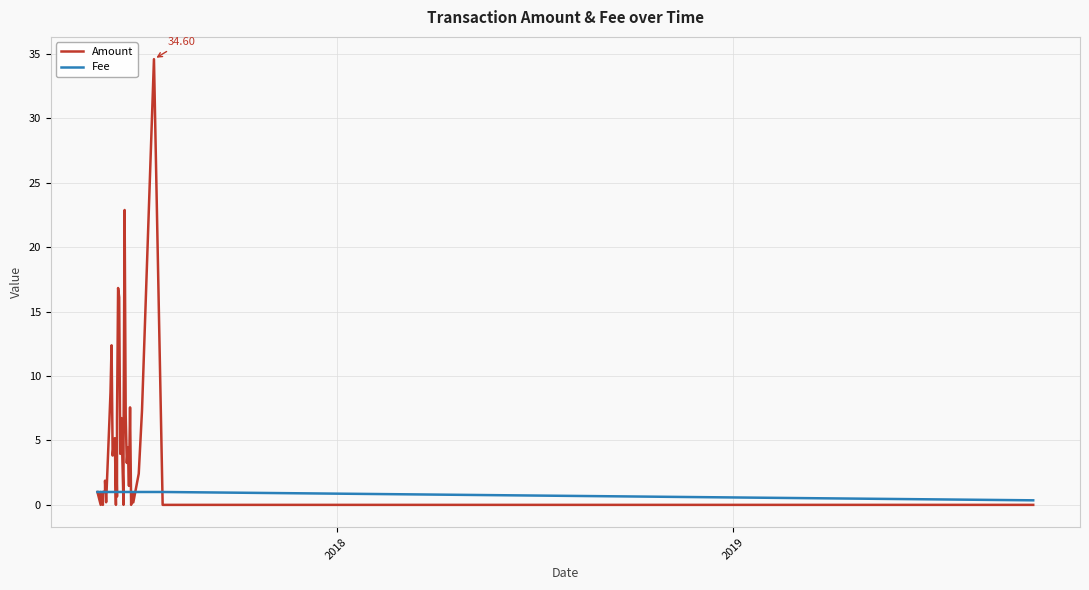

Which series has the largest range (max minus min)?

Amount